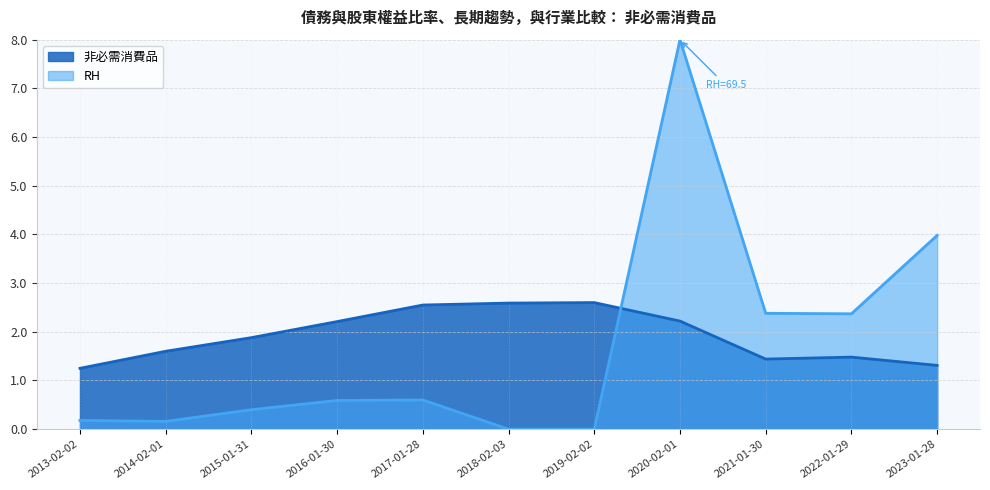

What is the label of the 8th point from the right?

2016-01-30